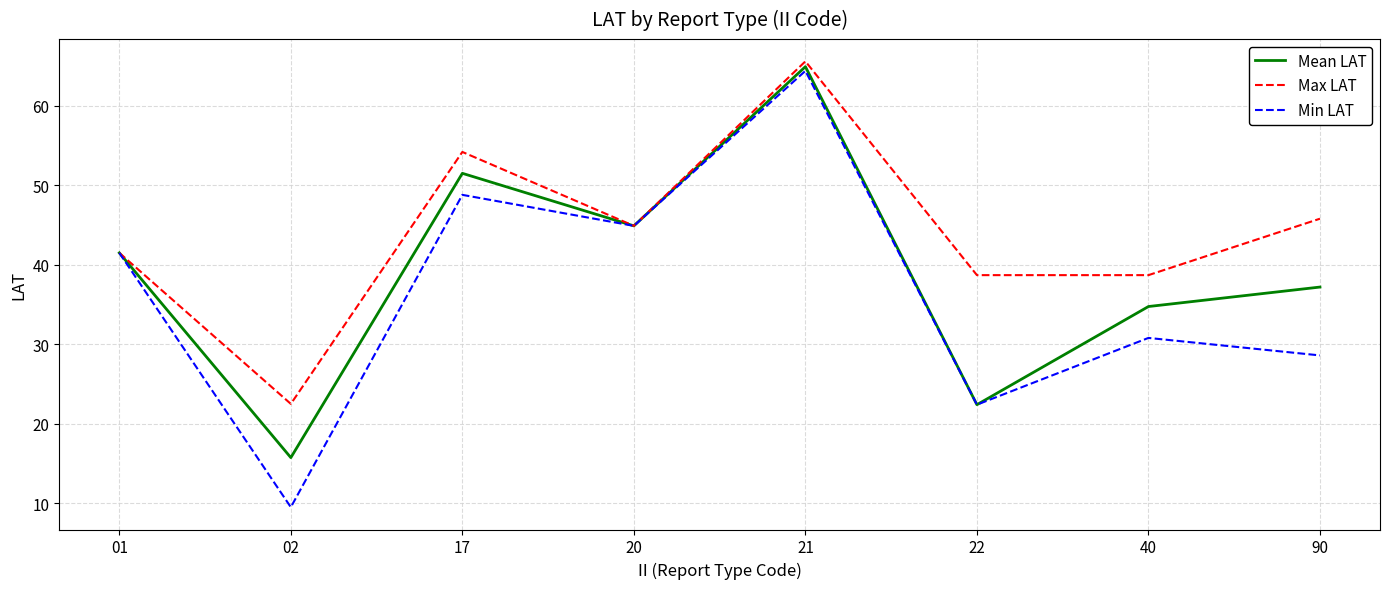

Count the number of data series in this chart.

3